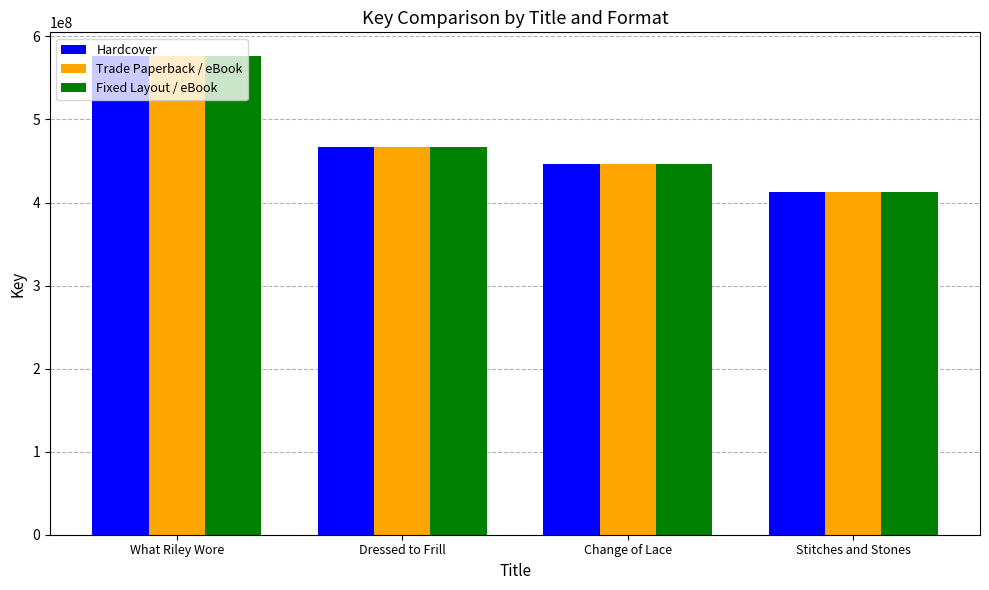

Reading left to right, transcribe all the data shown in this chart.

Hardcover: 576082165	467085871	446825174	412462531
Trade Paperback / eBook: 576082165	467085871	446825174	412462531
Fixed Layout / eBook: 576082165	467085871	446825174	412462531